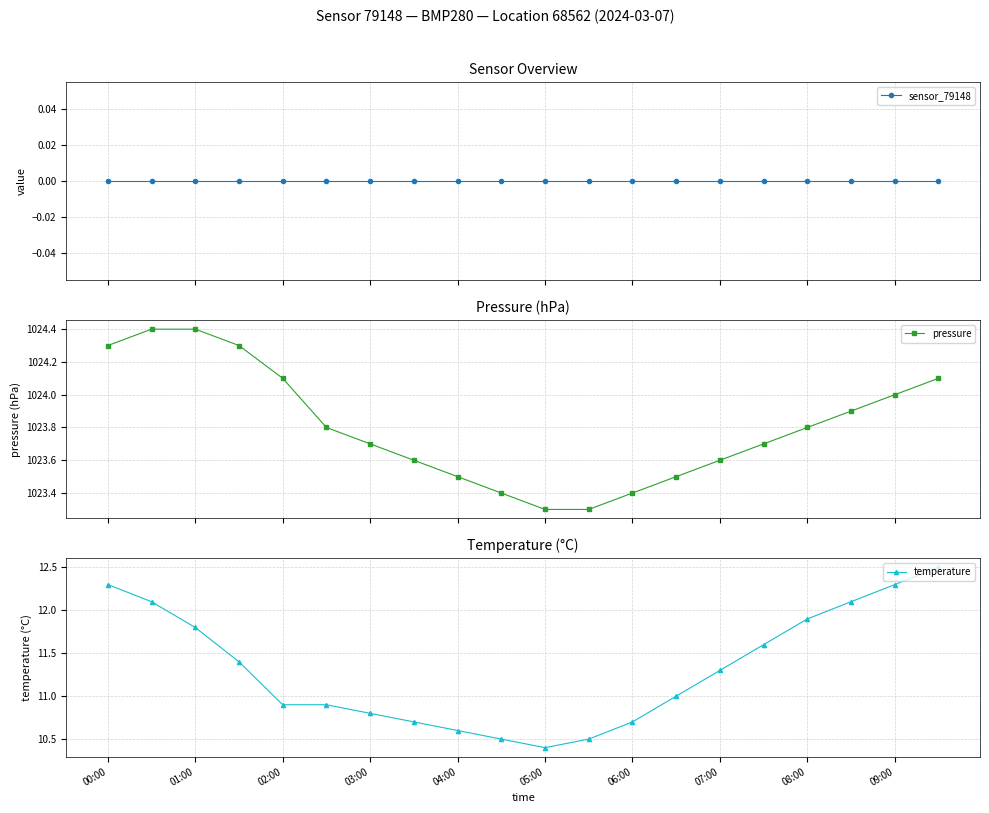

True or false: sensor_79148 and temperature cross at least once.

False